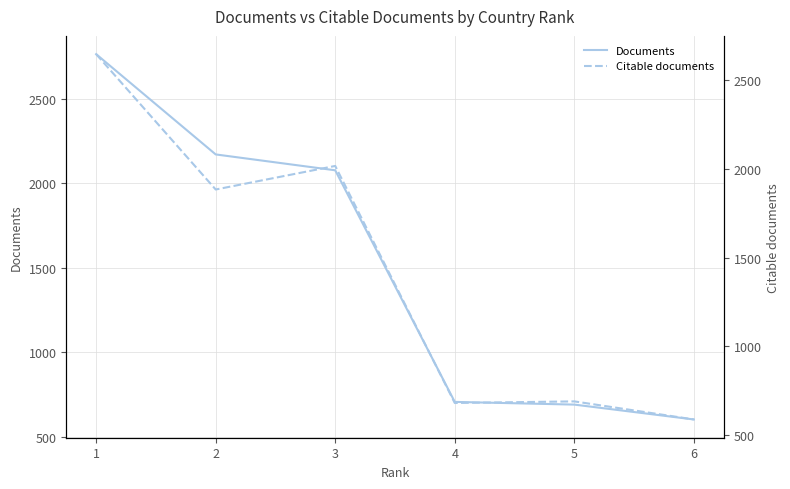

Between 2 and 4, which series saw the biggest shift?

Documents